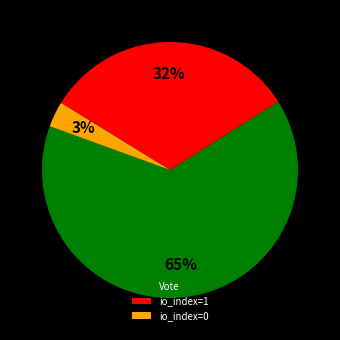

To the nearest percent, what is the combined percentage of io_index=0 and io_index=1?

35%